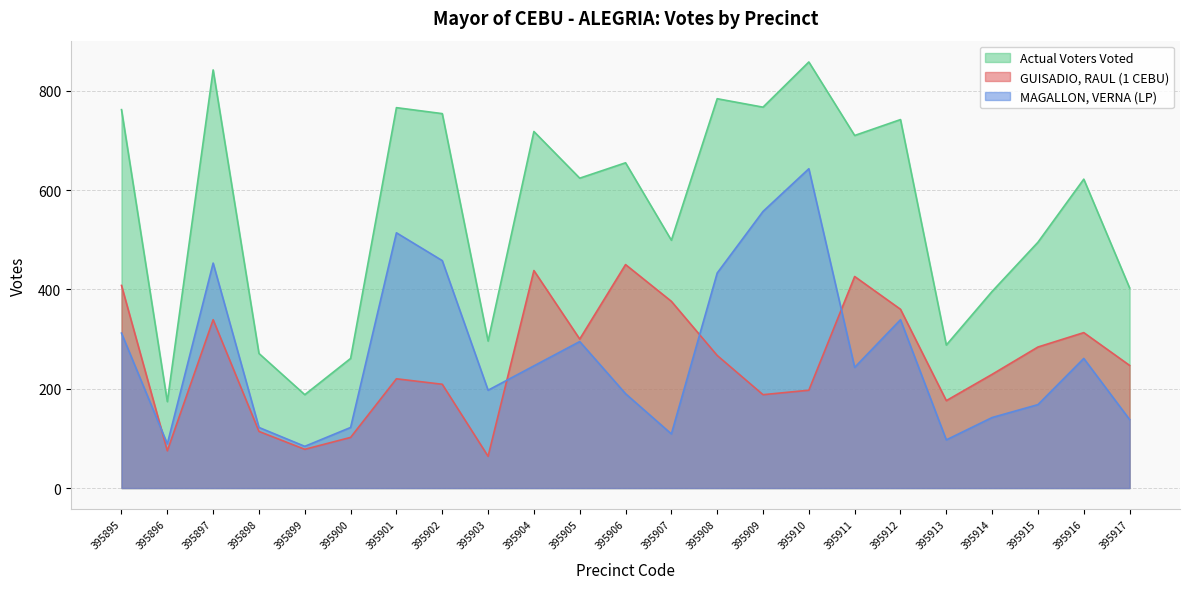

What value does the GUISADIO, RAUL (1 CEBU) series have at 395901?

220